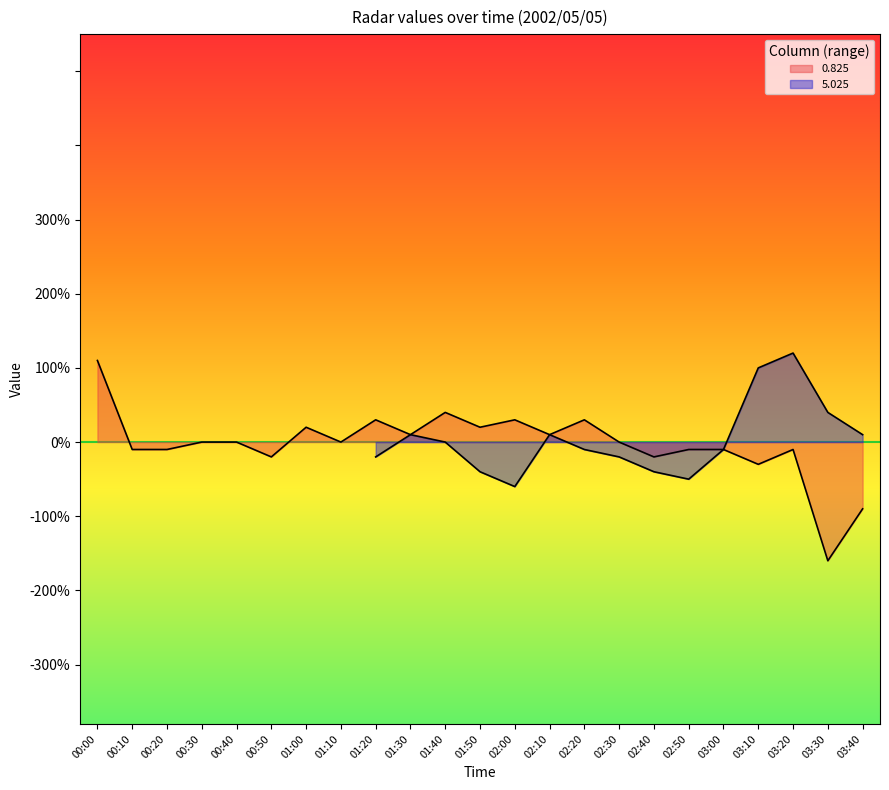

The value at 02:40 is -0.2. True or false?

True